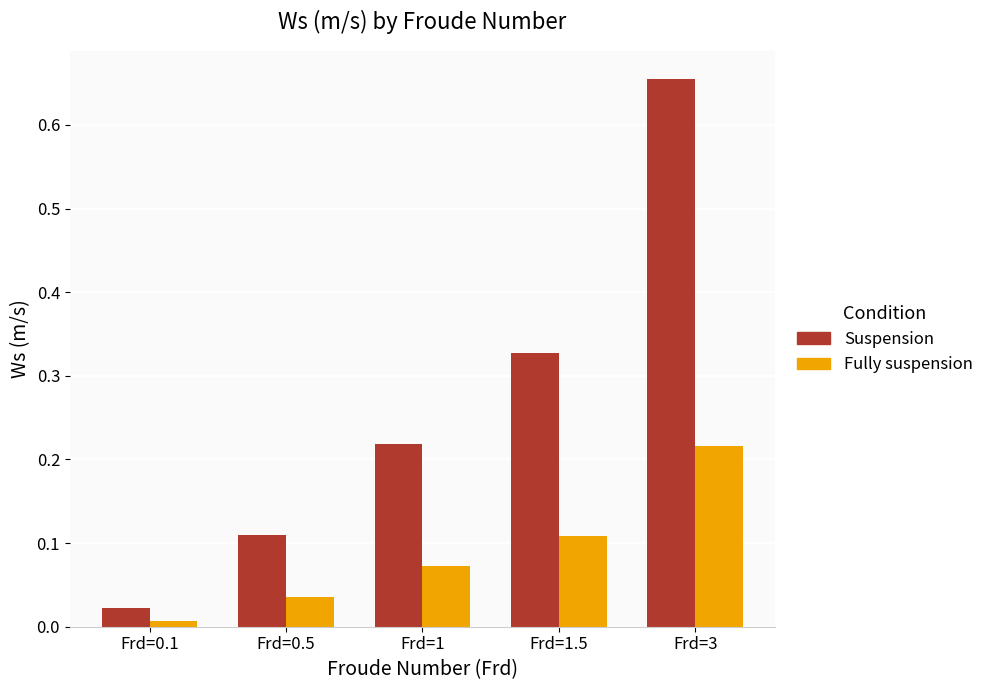

Is the value of Fully suspension at Frd=1 greater than the value of Suspension at Frd=3?

No